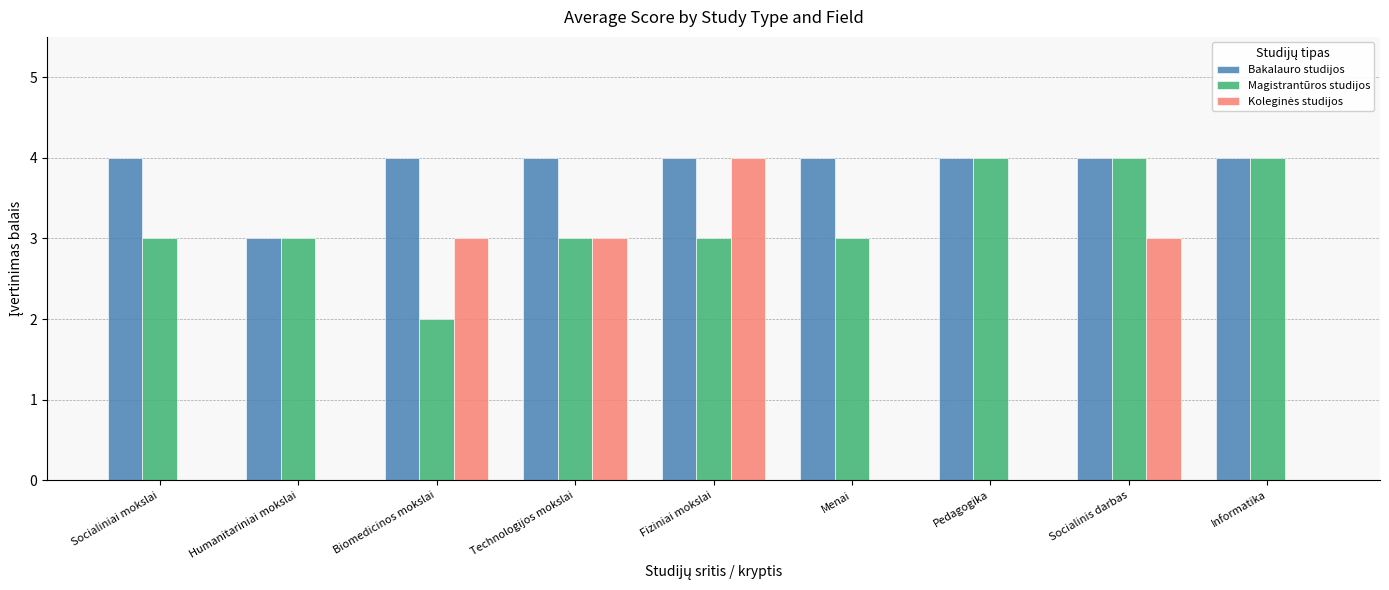

What is the highest value of the Magistrantūros studijos series?

4